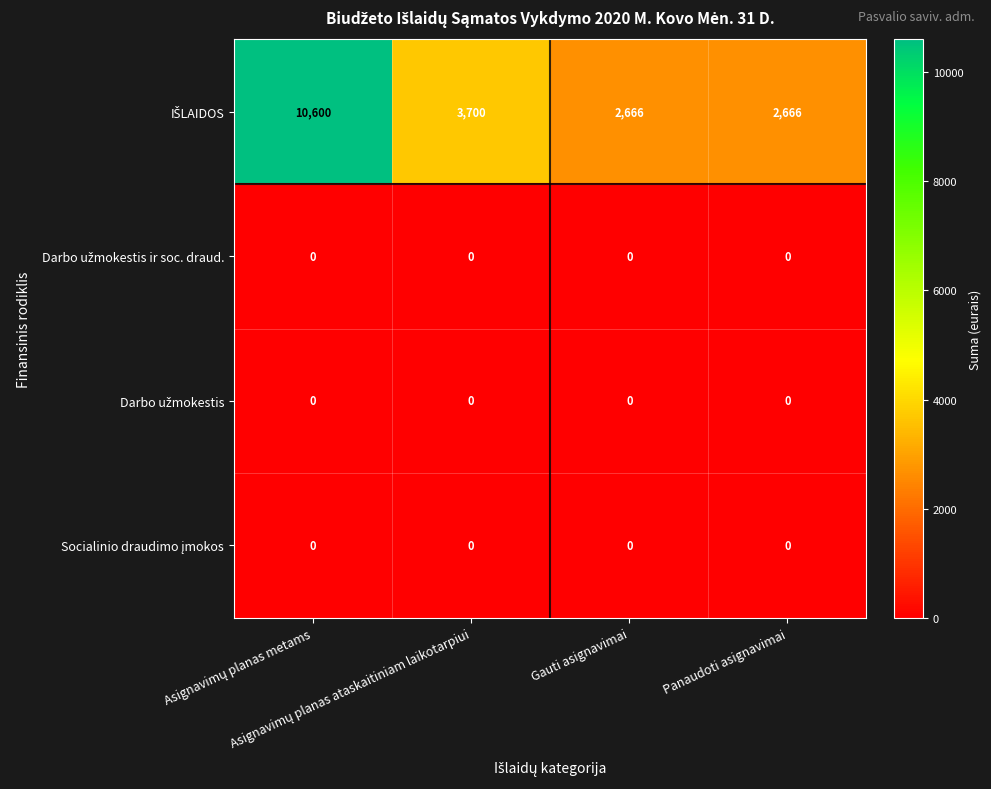

Between Asignavimų planas metams and Gauti asignavimai, which series saw the biggest shift?

IŠLAIDOS